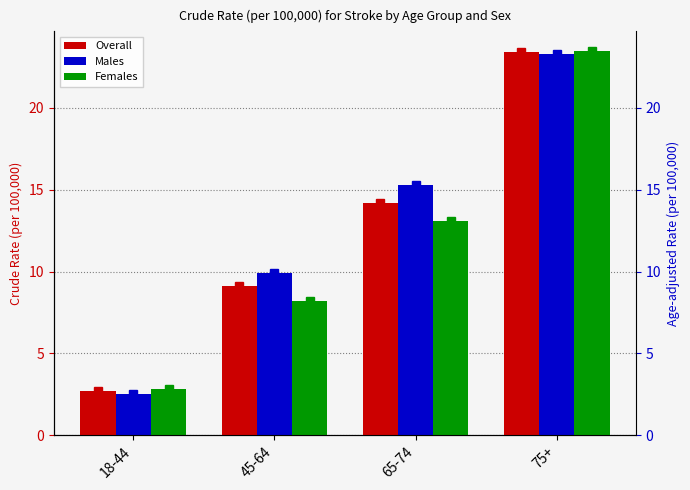

What is the greatest value displayed?

23.5